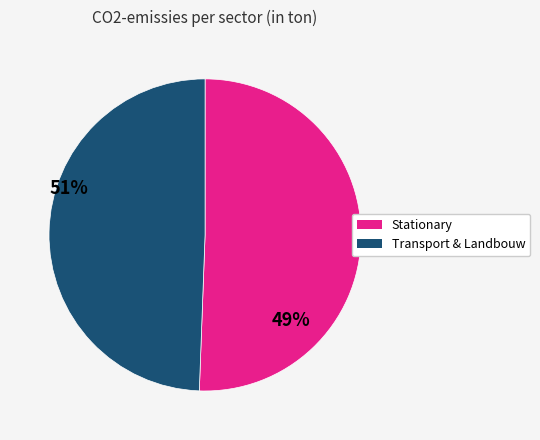

Does any single category account for the majority?

Yes